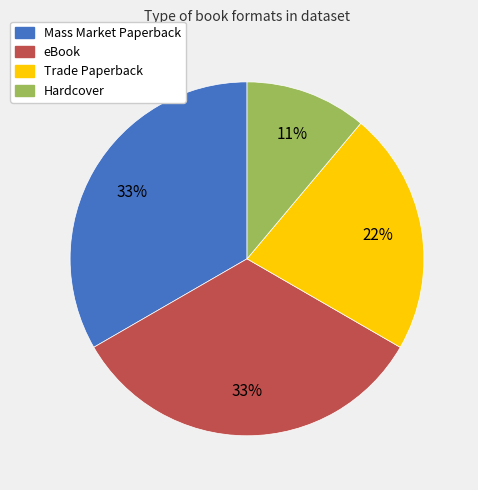

The Hardcover slice represents 11% of the pie. True or false?

True